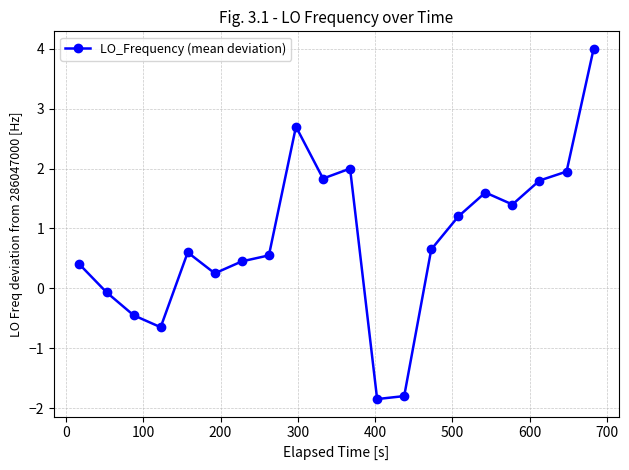

What is the value of the 5th point from the left?

0.6